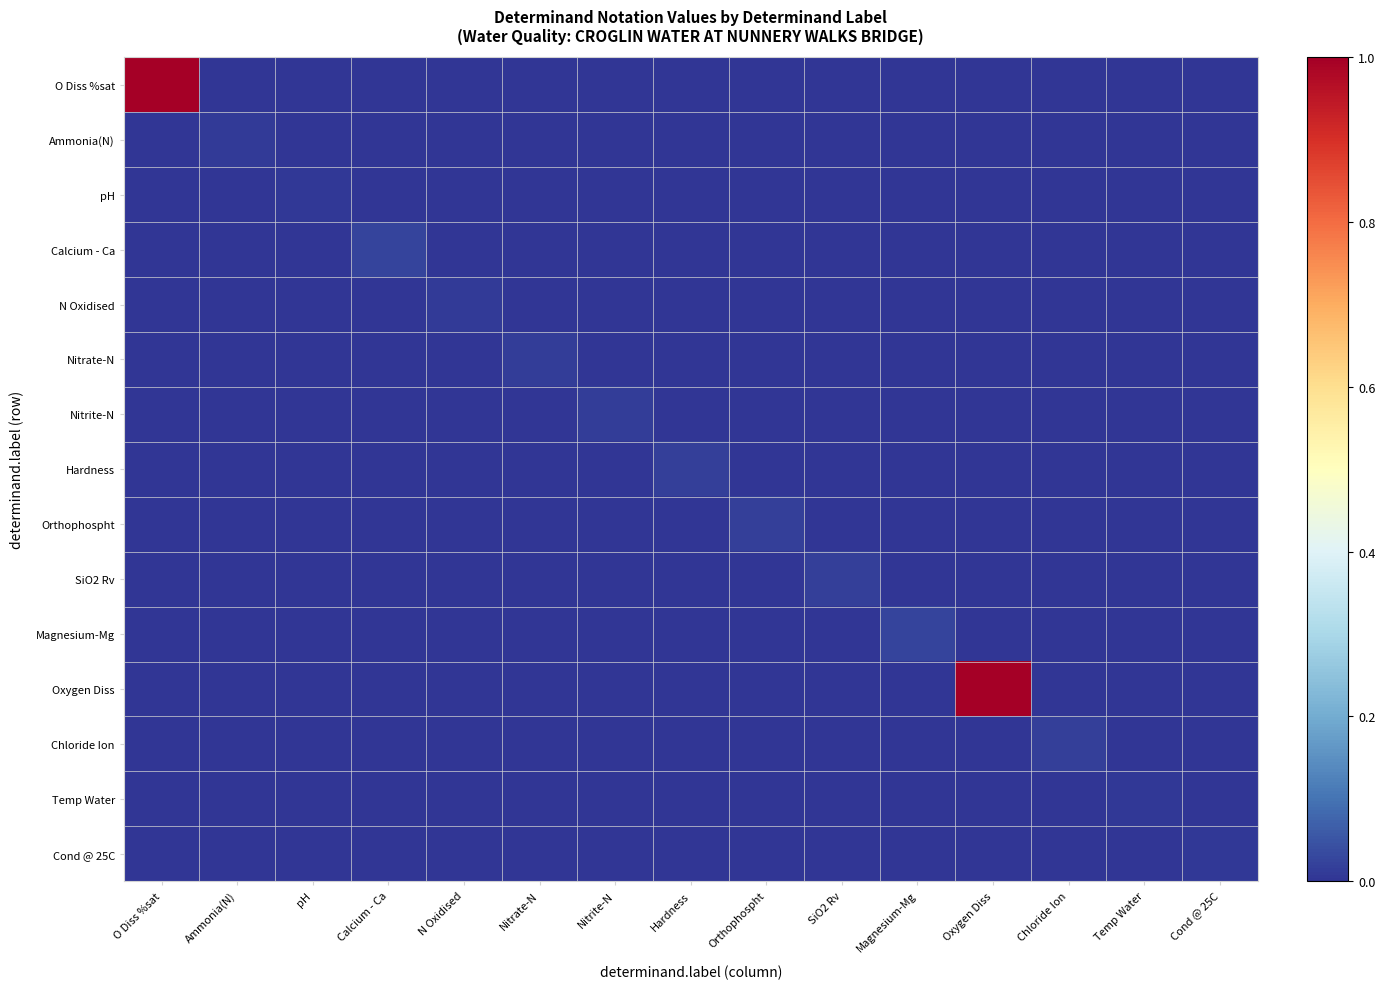

How many data points does each series have?

15